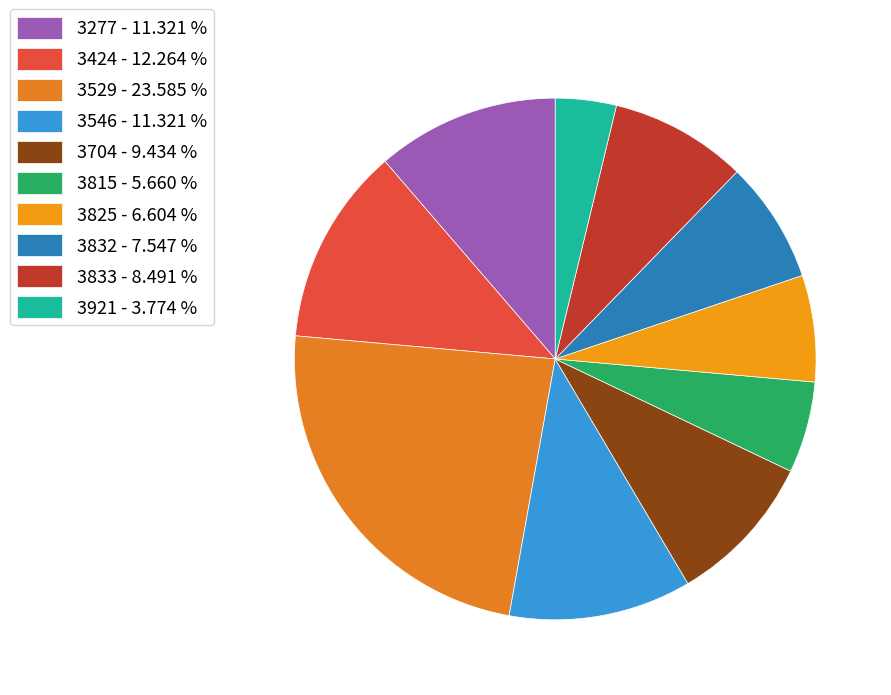

Between 3833 and 3832, which is larger?

3833